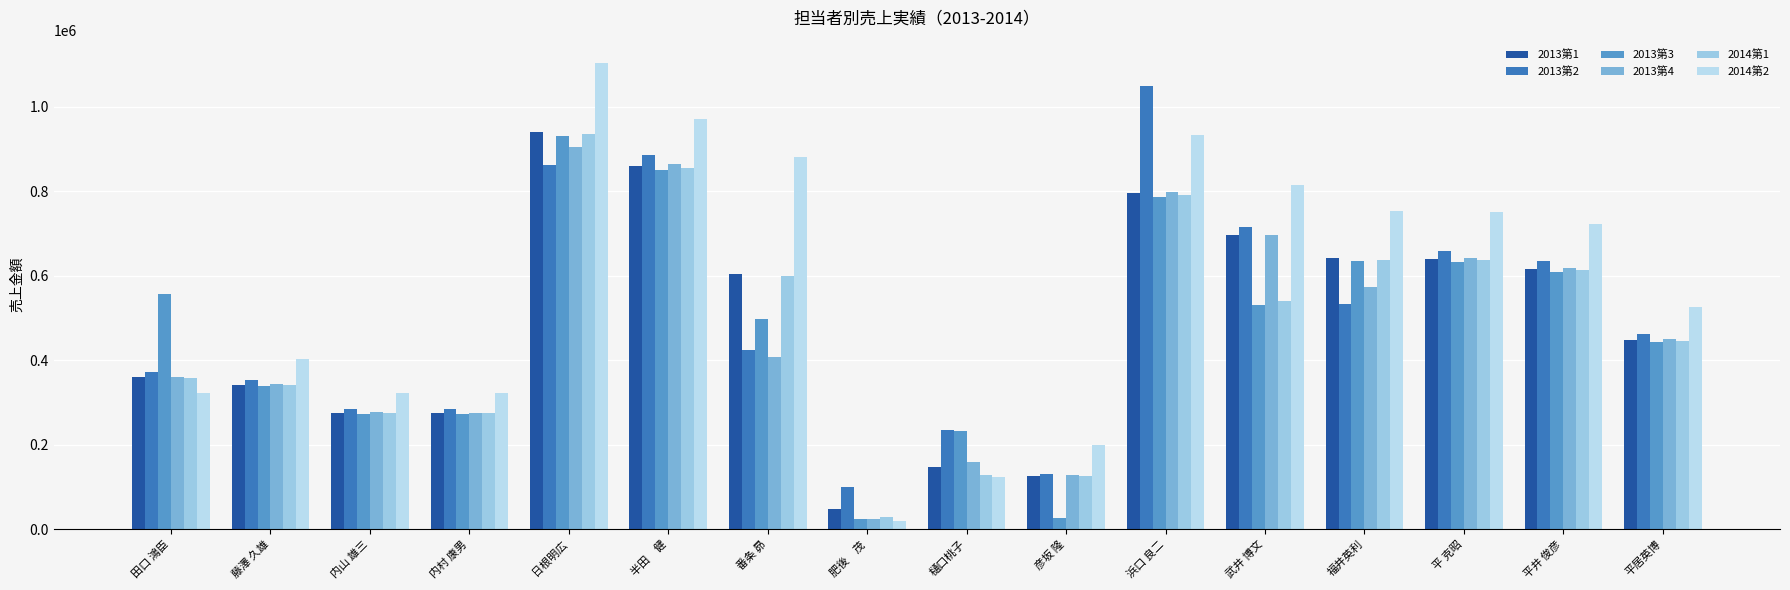

True or false: 2014第2 has a value of 200060 at 彦坂 隆.

True